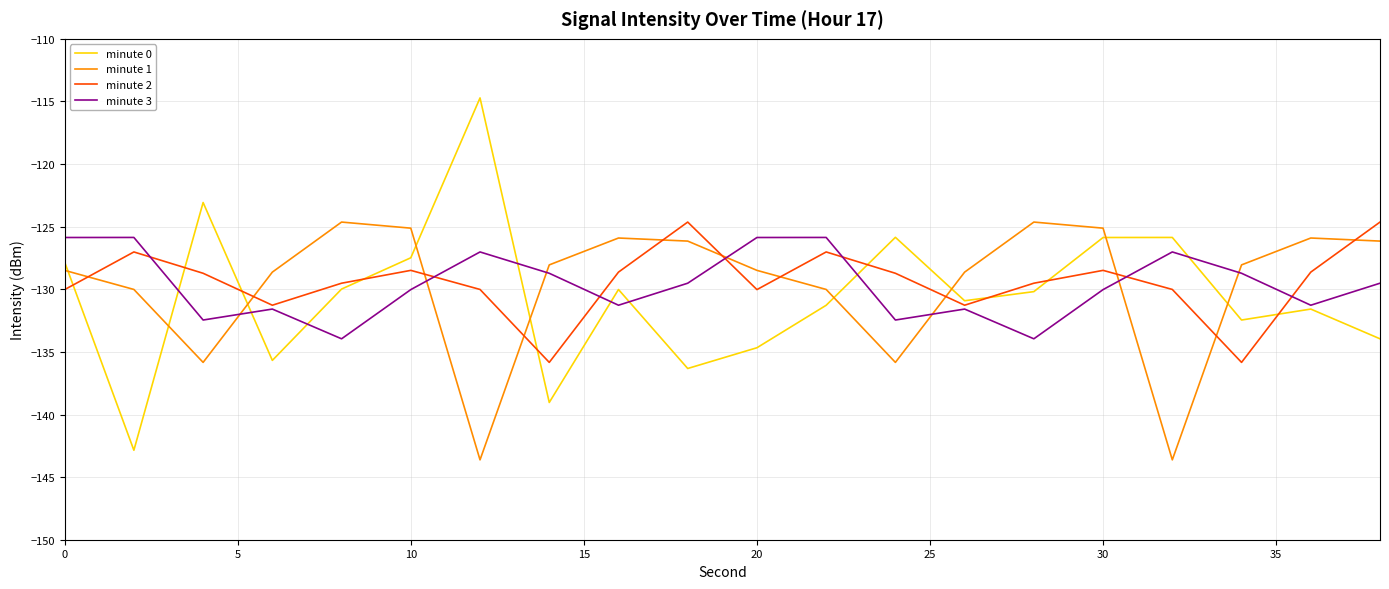

Which series has the widest spread of values?

minute 0